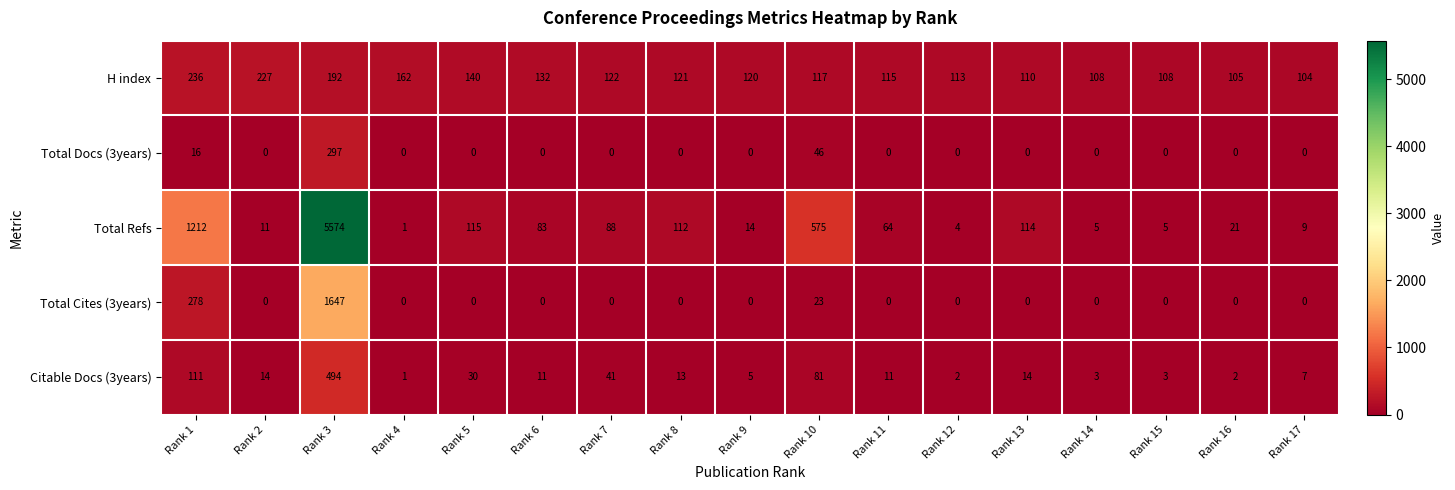

Where is H index nearest to the value 170?

Rank 4